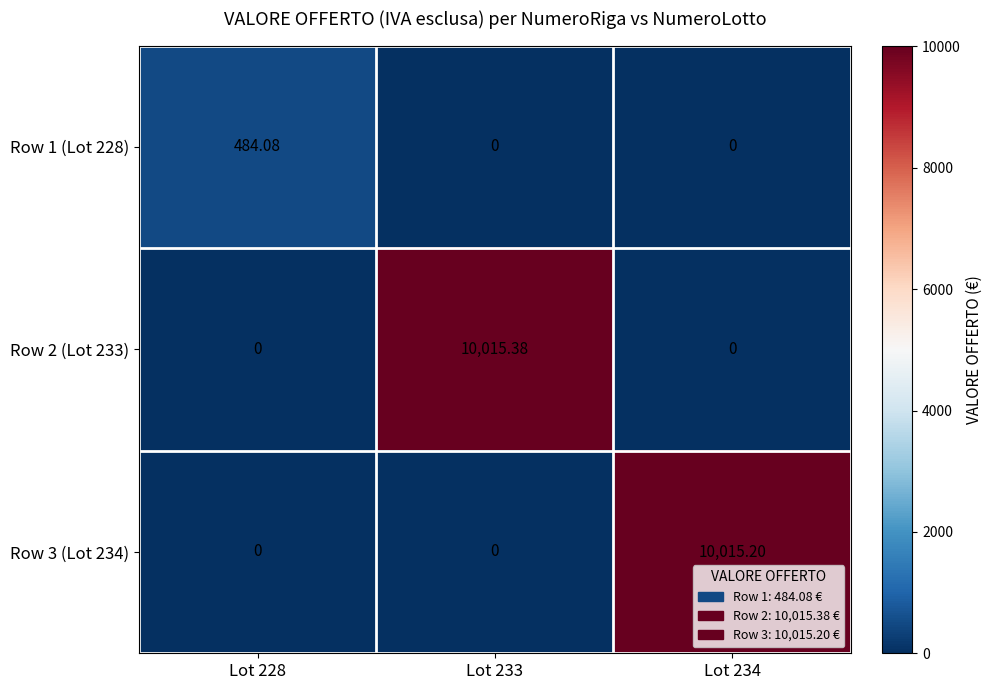

Between Lot 228 and Lot 234, which series saw the biggest shift?

Row 3 (Lot 234)